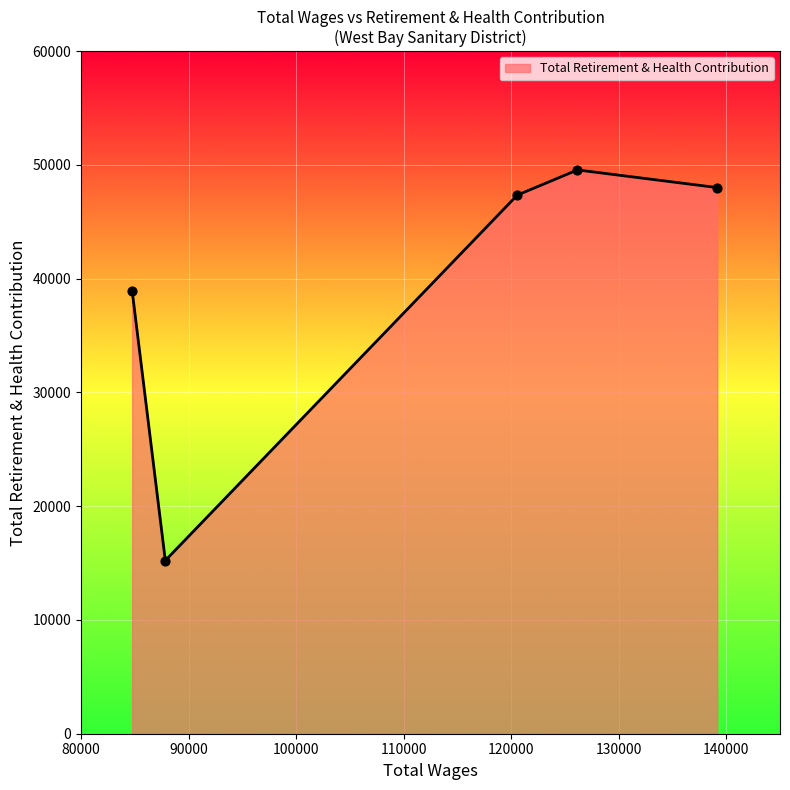

What is the greatest value displayed?

49562